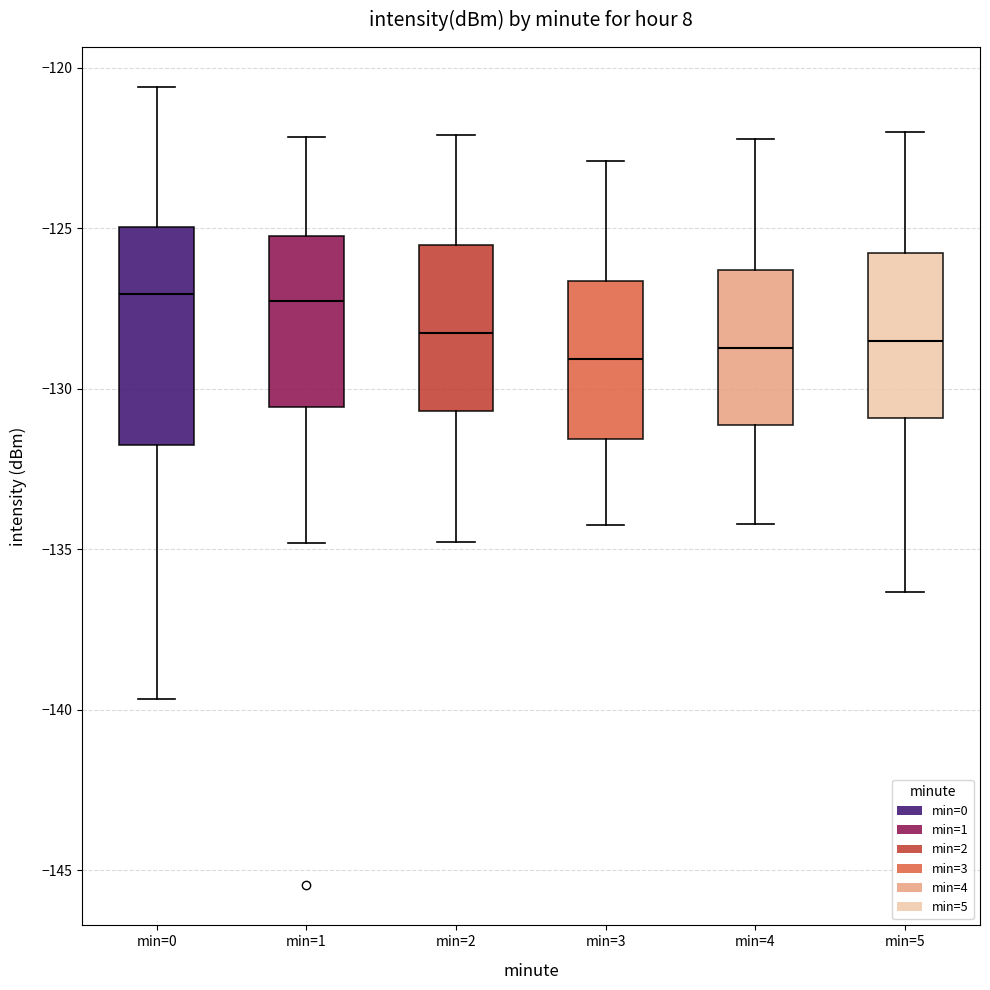

Reading left to right, transcribe this box plot: for each box, give where its median line is, the range the box spans, and where its two whiskers end, as read against the y-axis. The values are not printed on the chart, so give them approximately, as read against the axis.

min=0: median -127.0, box -131.5 to -125.0, whiskers -139.5 to -120.5
min=1: median -127.5, box -130.5 to -125.5, whiskers -135.0 to -122.0
min=2: median -128.5, box -130.5 to -125.5, whiskers -135.0 to -122.0
min=3: median -129.0, box -131.5 to -126.5, whiskers -134.0 to -123.0
min=4: median -128.5, box -131.0 to -126.5, whiskers -134.0 to -122.0
min=5: median -128.5, box -131.0 to -126.0, whiskers -136.5 to -122.0